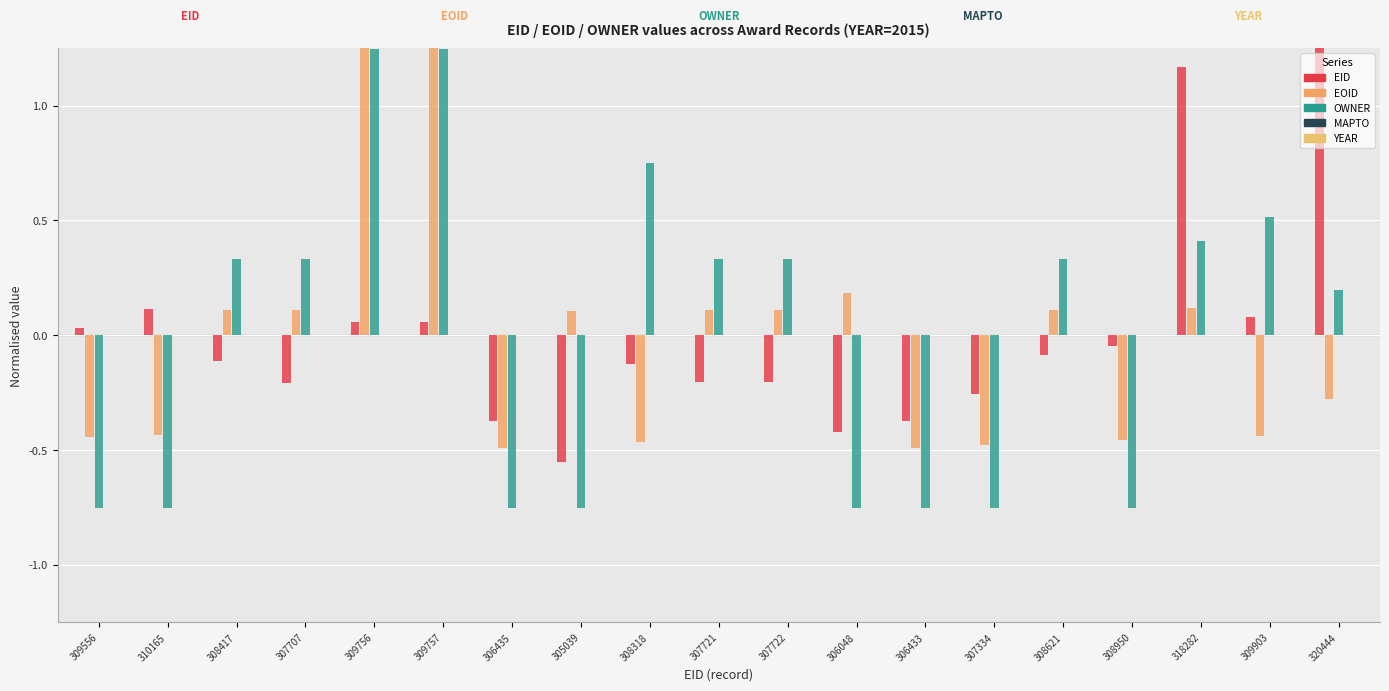

How many data points in OWNER are above 0?

11